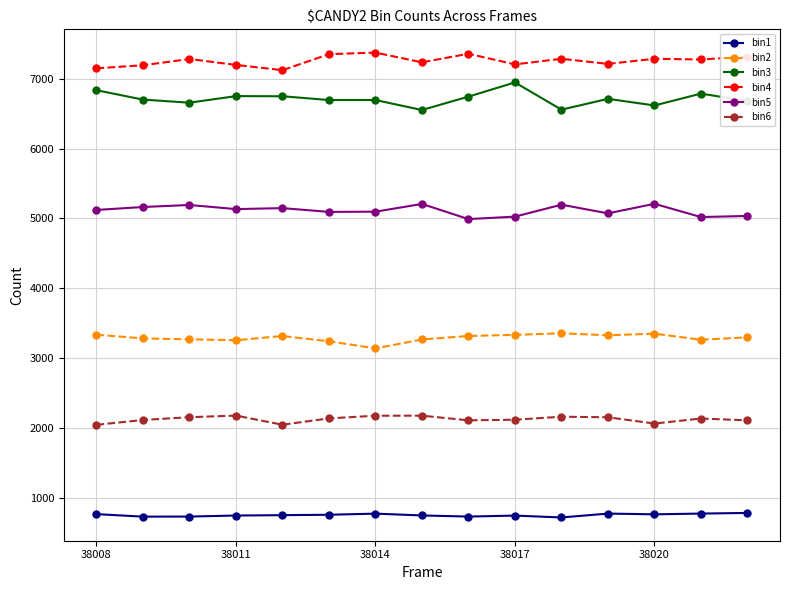

At how many categories does at least one series exceed 4299?

15